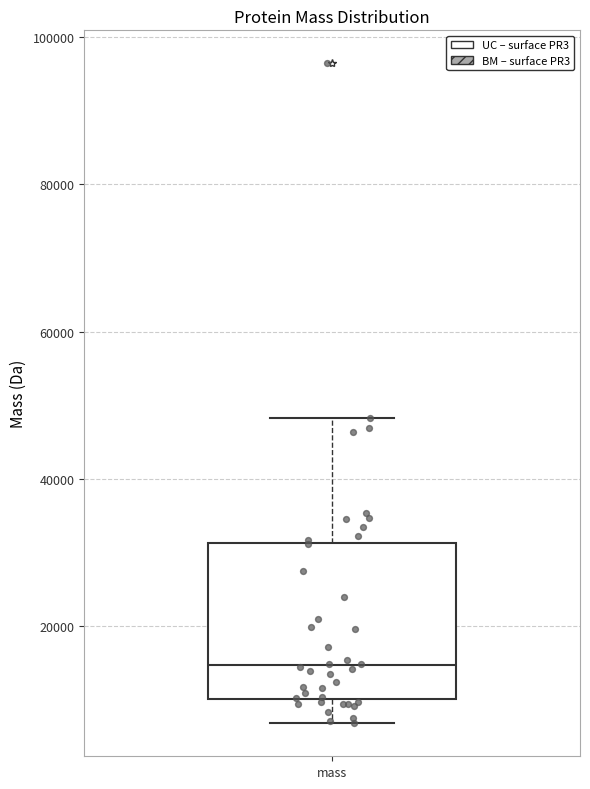

Read this box plot against the y-axis: the position of the median line, the range covered by the box, and the ends of both whiskers. The values are not printed on the chart, so give them approximately, as read against the axis.

median 14000, box 10000 to 32000, whiskers 6000 to 48000